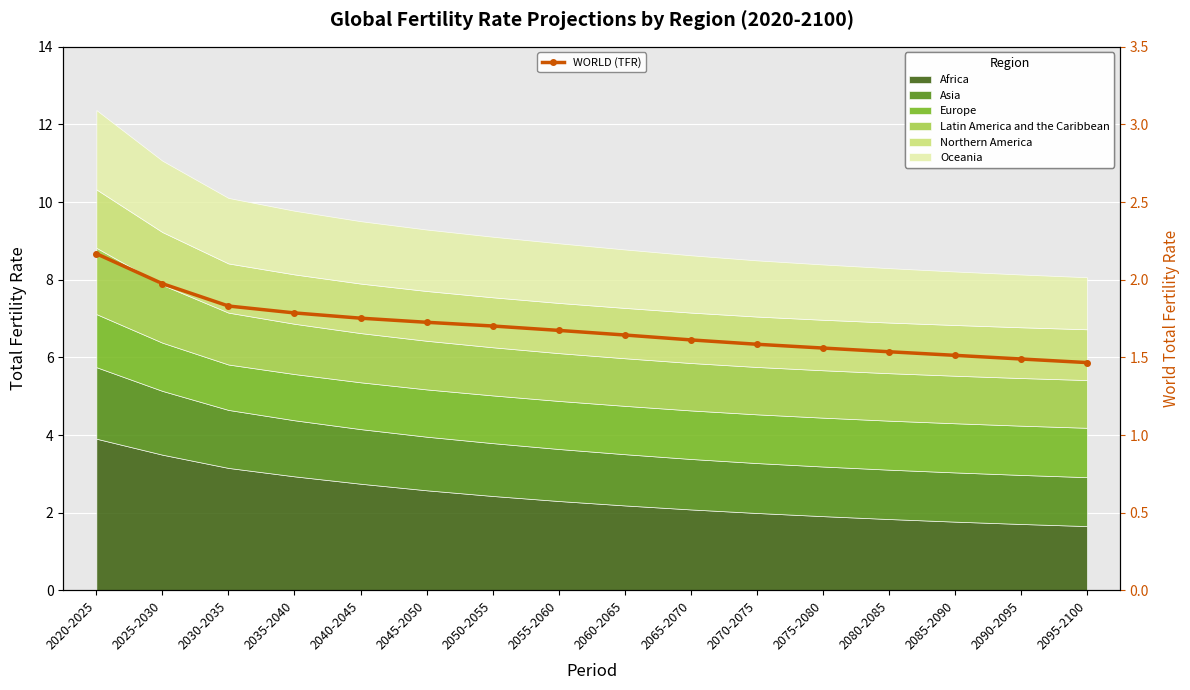

The value at 2095-2100 is 1.5. True or false?

True